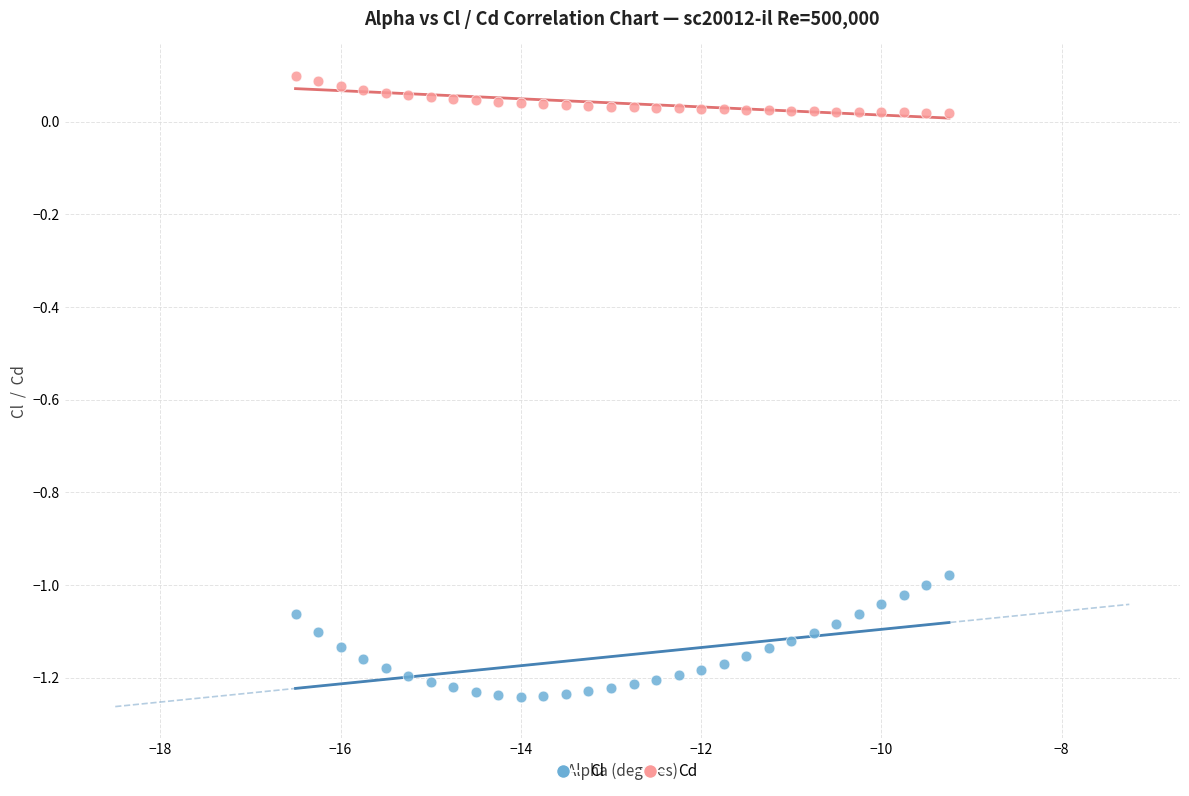

What is the X range (max minus min) for the scatter plot?

7.2